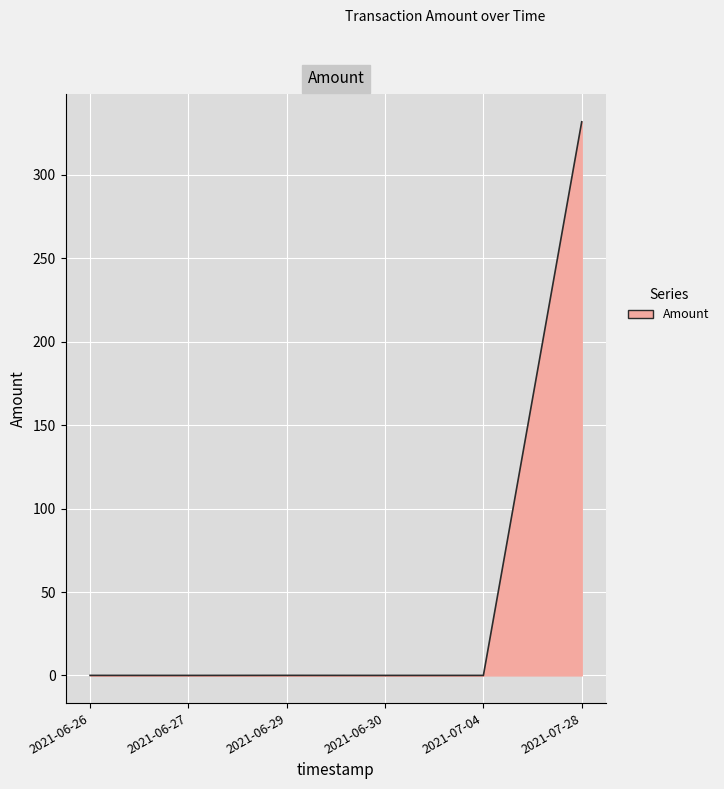

What is the maximum value shown in the chart?

331.9